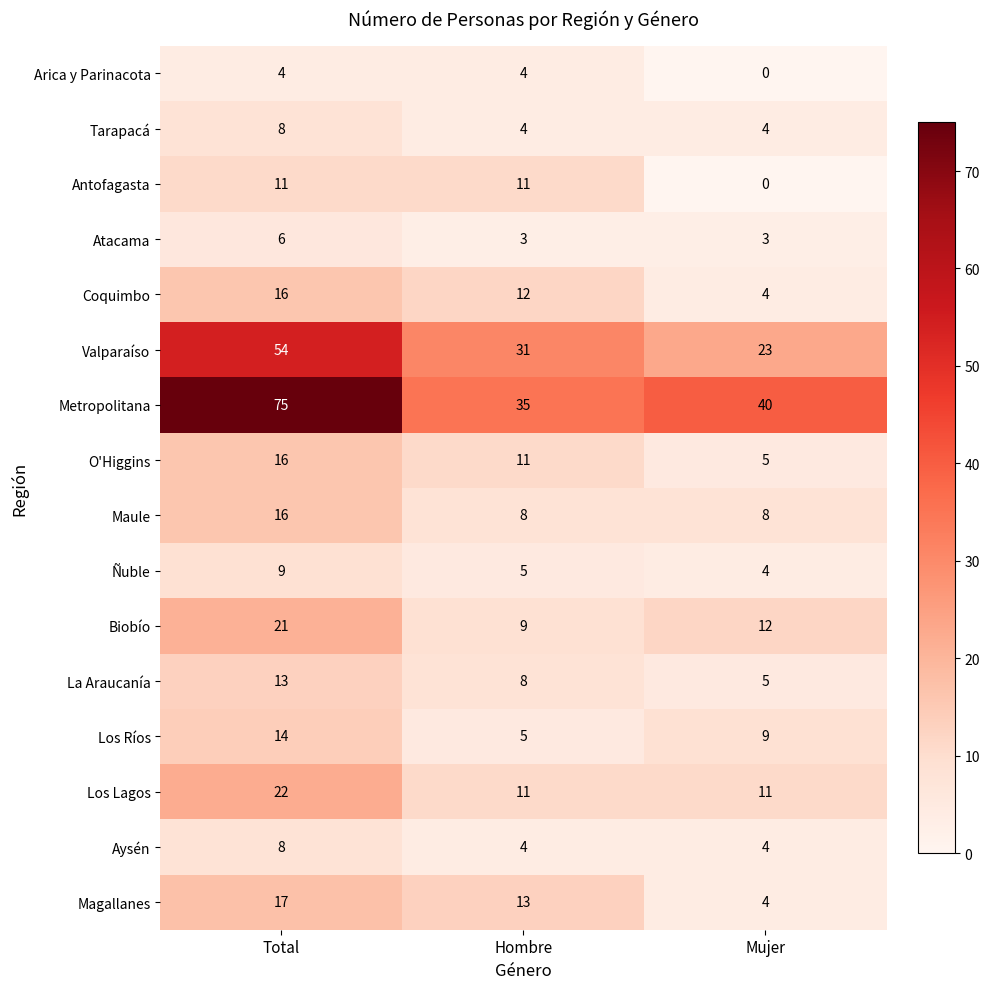

What is the difference between the highest and lowest values at Total?

71